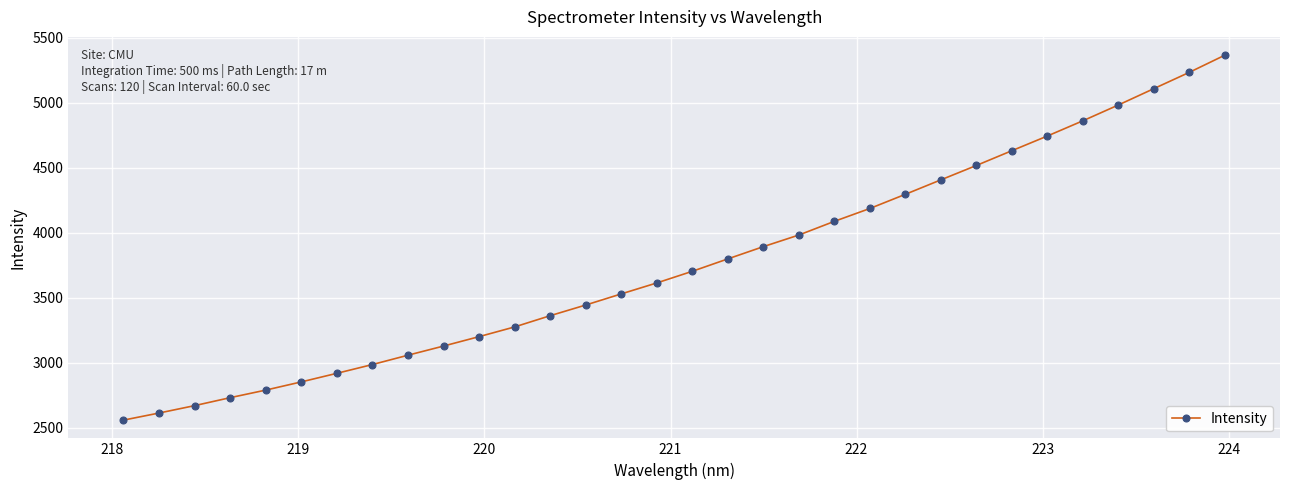

True or false: the data has more than 2 interior local peaks.

False